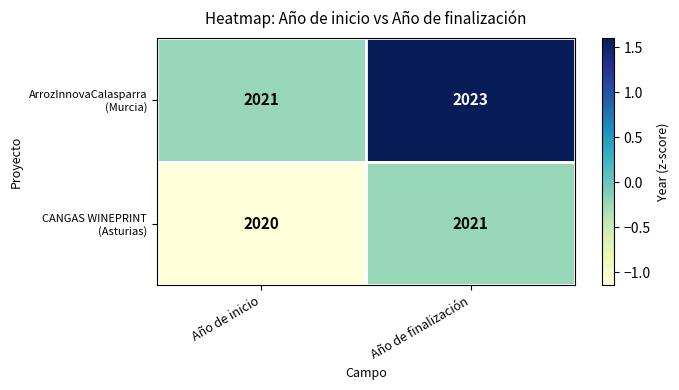

What is the total value across all series at Año de finalización?

4044